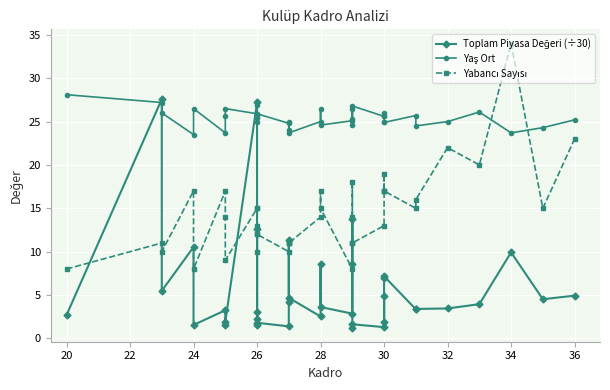

Between 32 and 34, which series saw the biggest shift?

Yabancı Sayısı